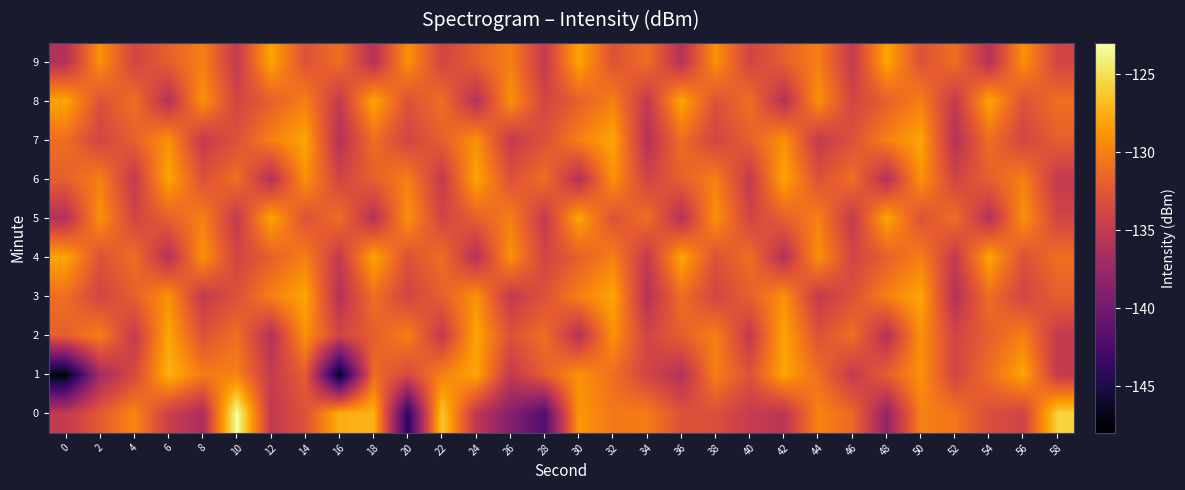

How many distinct data groups are displayed?

10